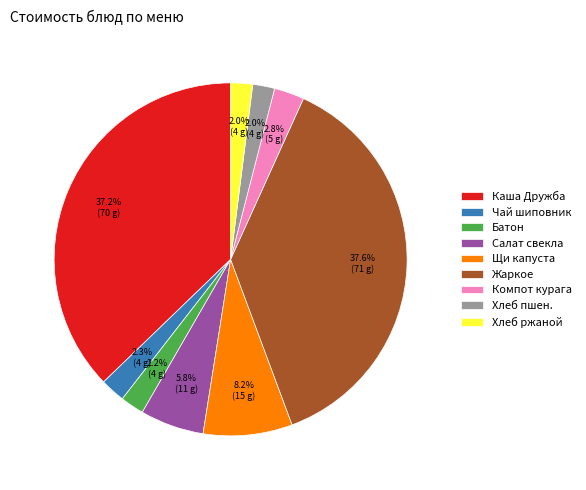

Count the number of slices in the pie.

9